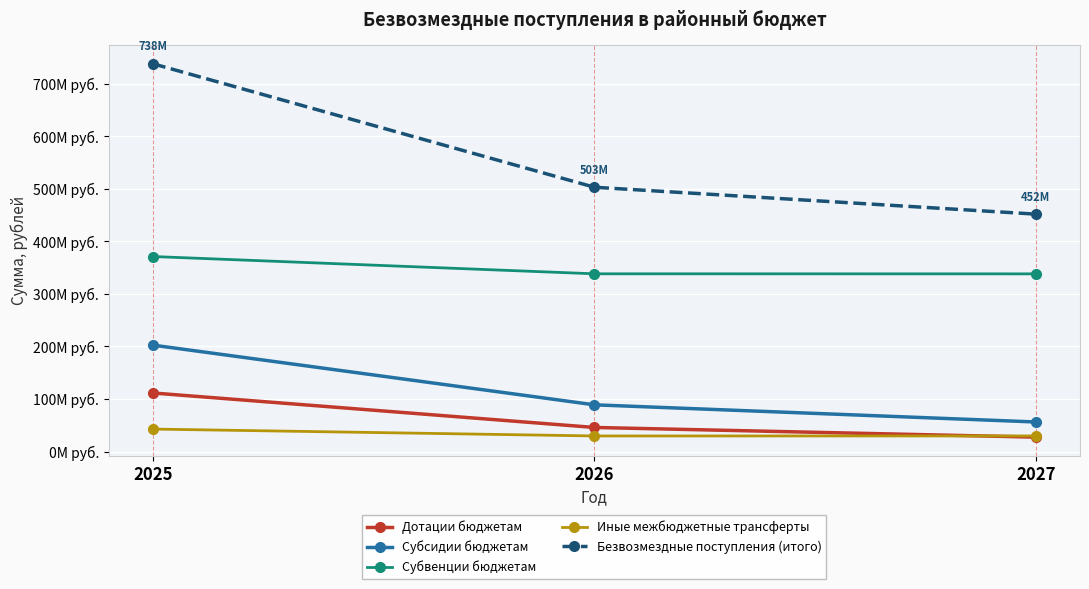

What are all the series names shown in the legend?

Дотации бюджетам, Субсидии бюджетам, Субвенции бюджетам, Иные межбюджетные трансферты, Безвозмездные поступления (итого)